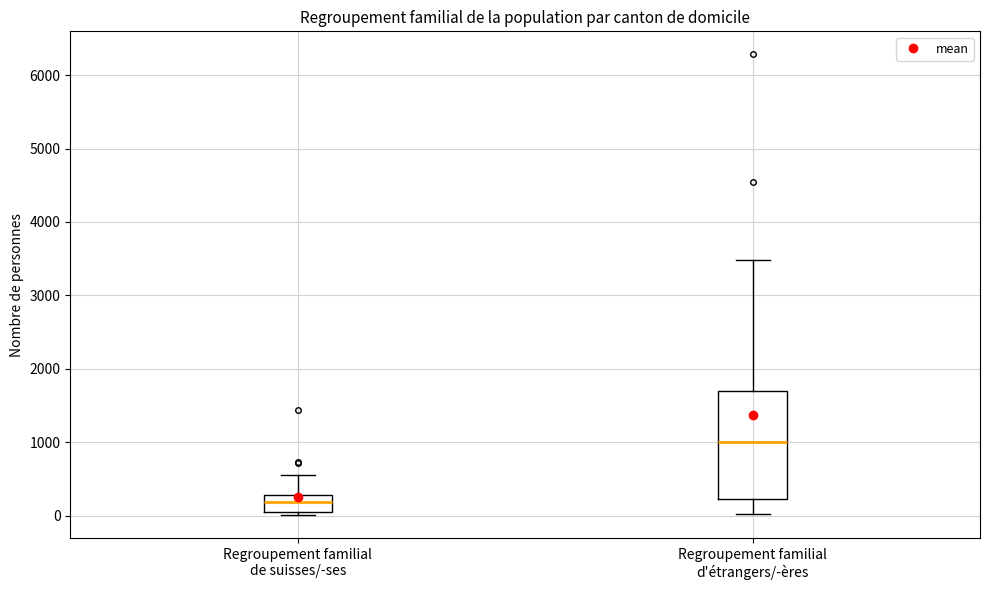

Which box's median line is the highest?

Regroupement familial d'étrangers/-ères